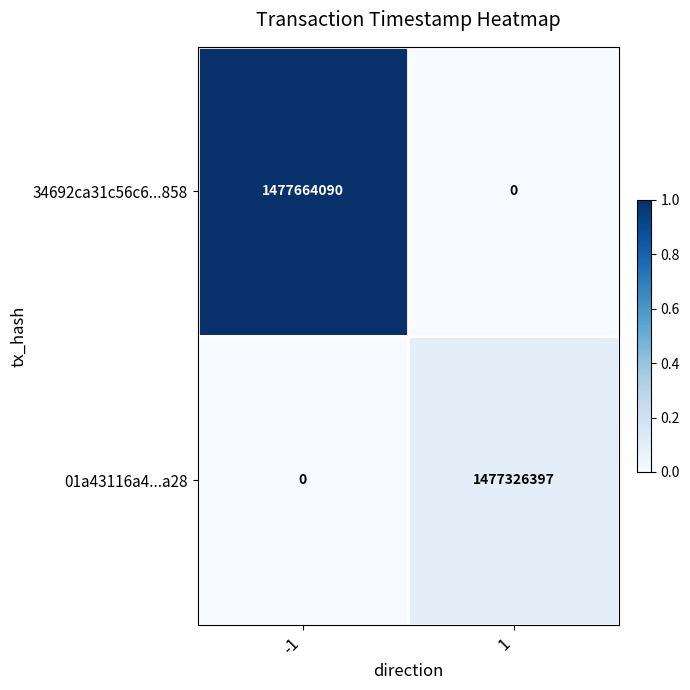

At -1, list the series in order from largest to smallest.

34692ca31c56c6...858, 01a43116a4...a28